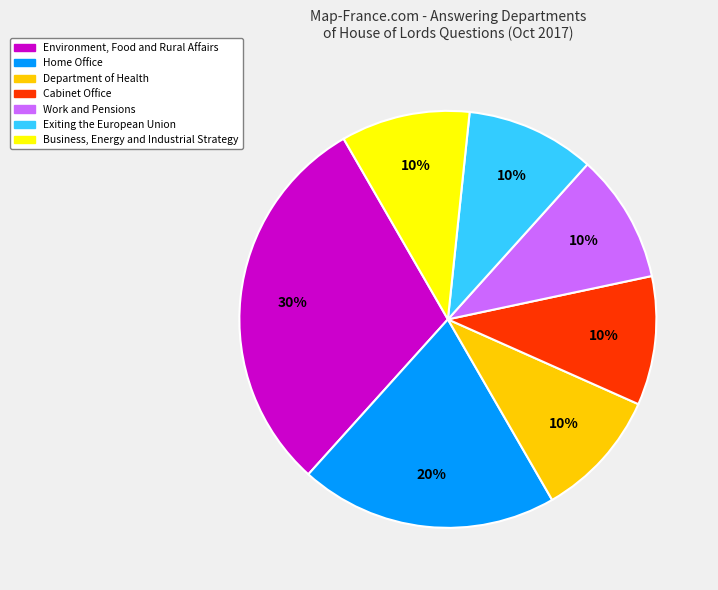

Is there a majority slice in this chart?

No